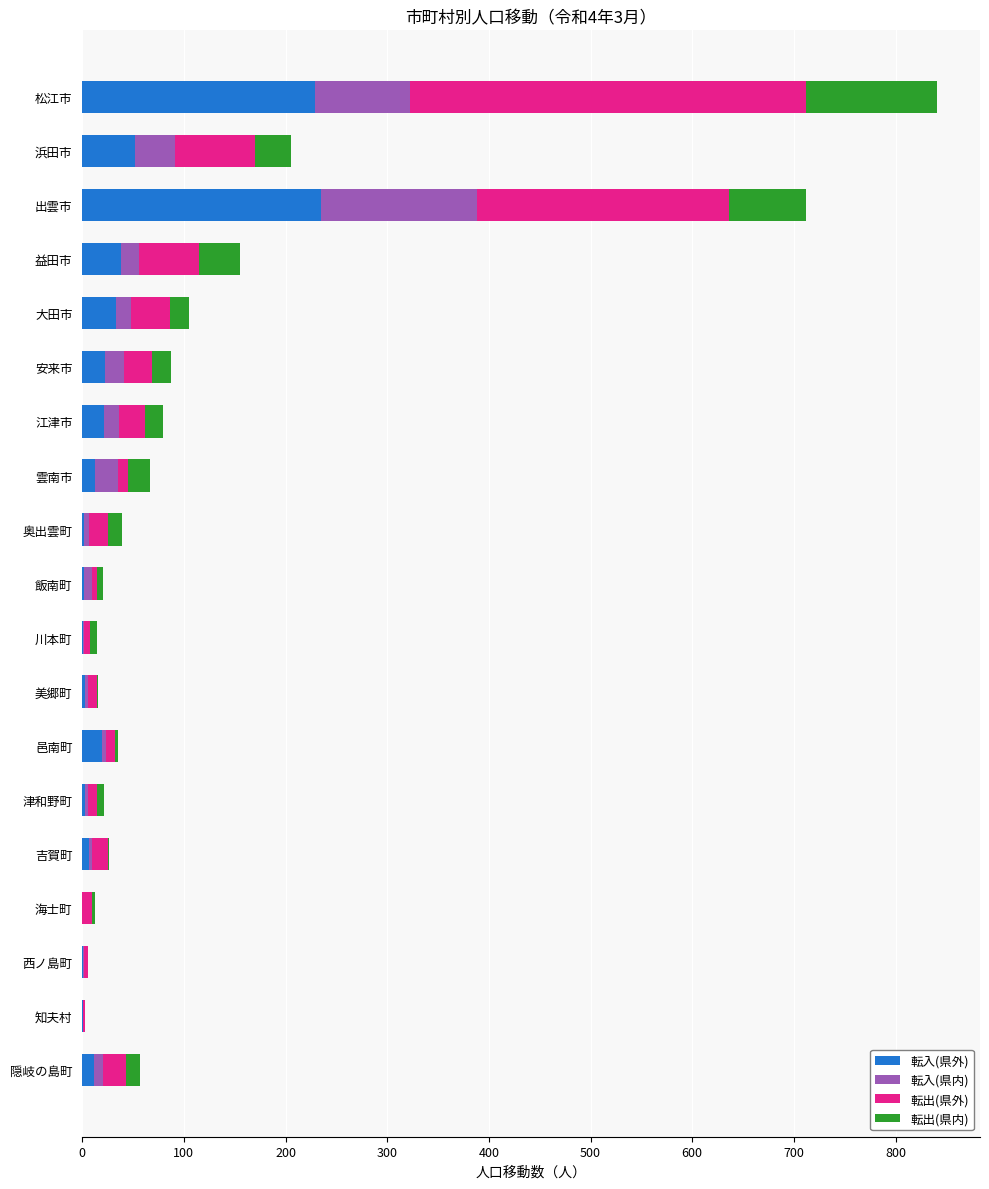

What is the maximum value for 転入(県外)?

235